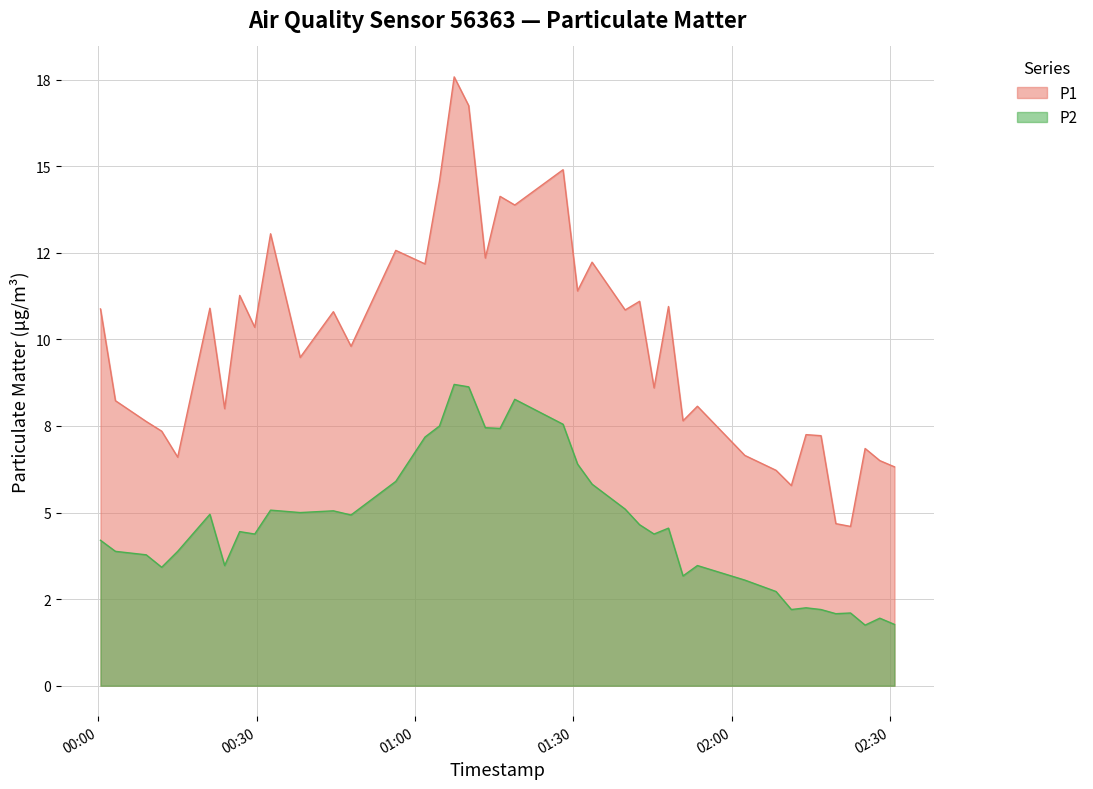

Reading right to left, what are all the values shown in this chart?

P1: 6.3	6.5	6.8	4.6	4.7	7.2	7.2	5.8	6.2	6.7	8.1	7.7	10.9	8.6	11.1	10.8	12.2	11.4	14.9	13.9	14.1	12.3	16.8	17.6	14.6	12.2	12.6	9.8	10.8	9.5	13.1	10.3	11.3	8.0	10.9	6.6	7.3	7.6	8.2	10.9
P2: 1.8	1.9	1.8	2.1	2.1	2.2	2.2	2.2	2.7	3.0	3.5	3.2	4.5	4.4	4.7	5.1	5.8	6.4	7.5	8.3	7.4	7.5	8.6	8.7	7.5	7.2	5.9	4.9	5.0	5.0	5.1	4.4	4.5	3.5	5.0	3.9	3.4	3.8	3.9	4.2